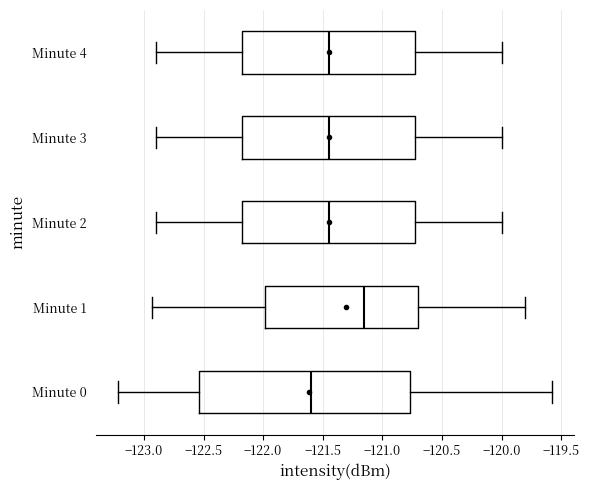

Which box's median line is the furthest to the right?

Minute 1